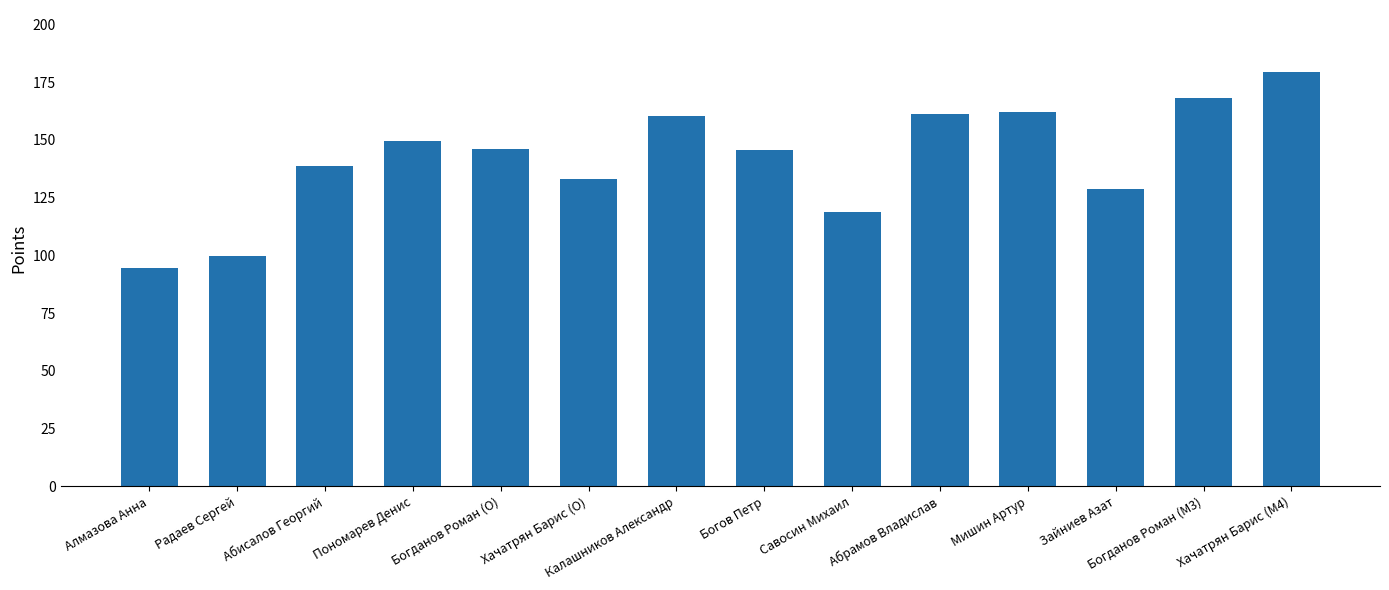

The value at Богданов Роман (M3) is 222.5. True or false?

False